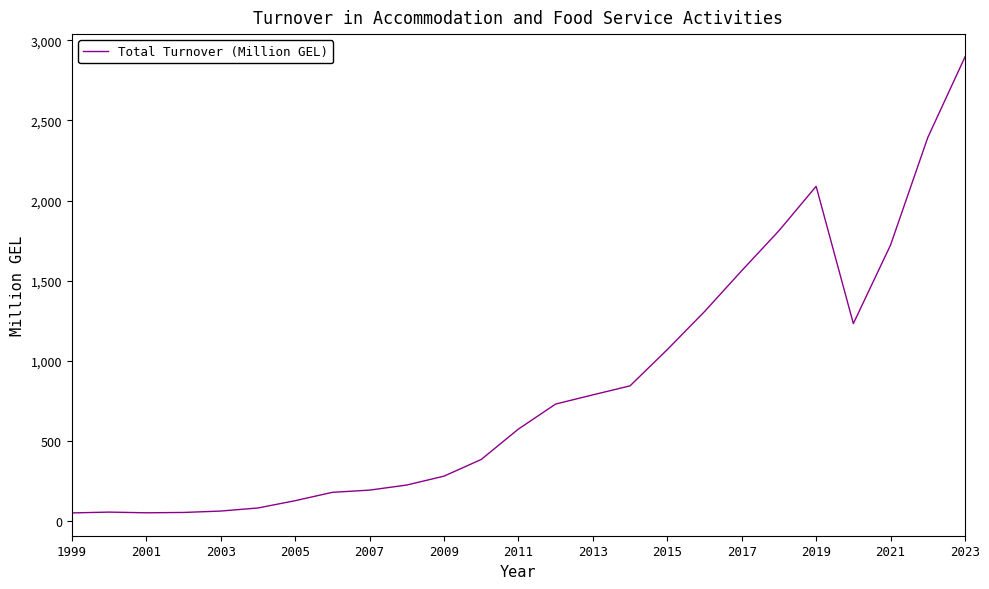

What is the difference between the maximum and minimum values?

2846.4